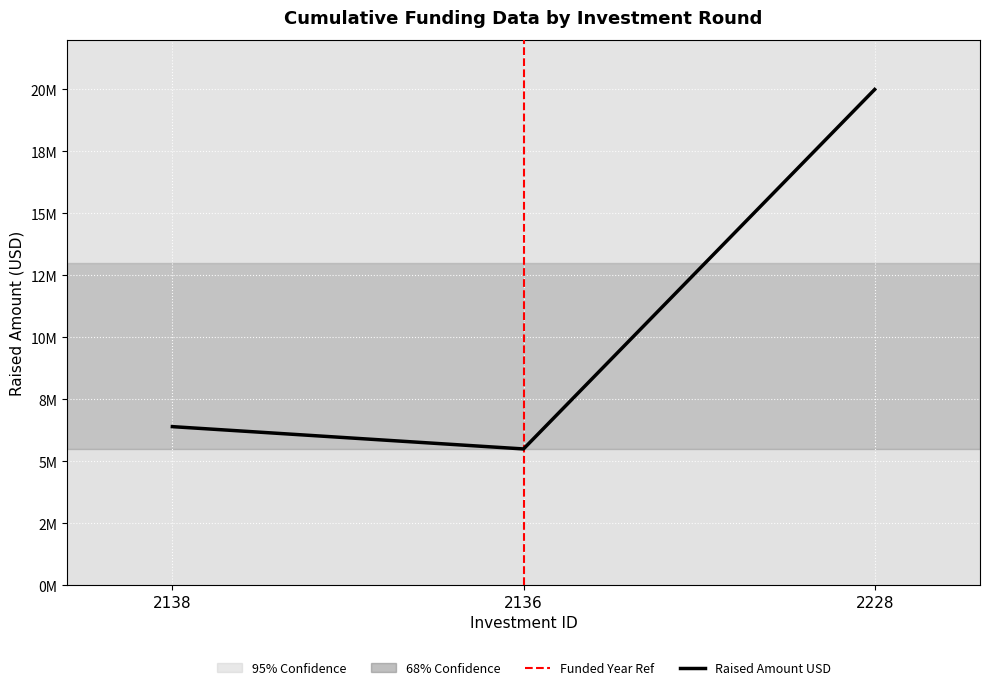

Reading right to left, what are all the values shown in this chart?

20000000	5500000	6400000